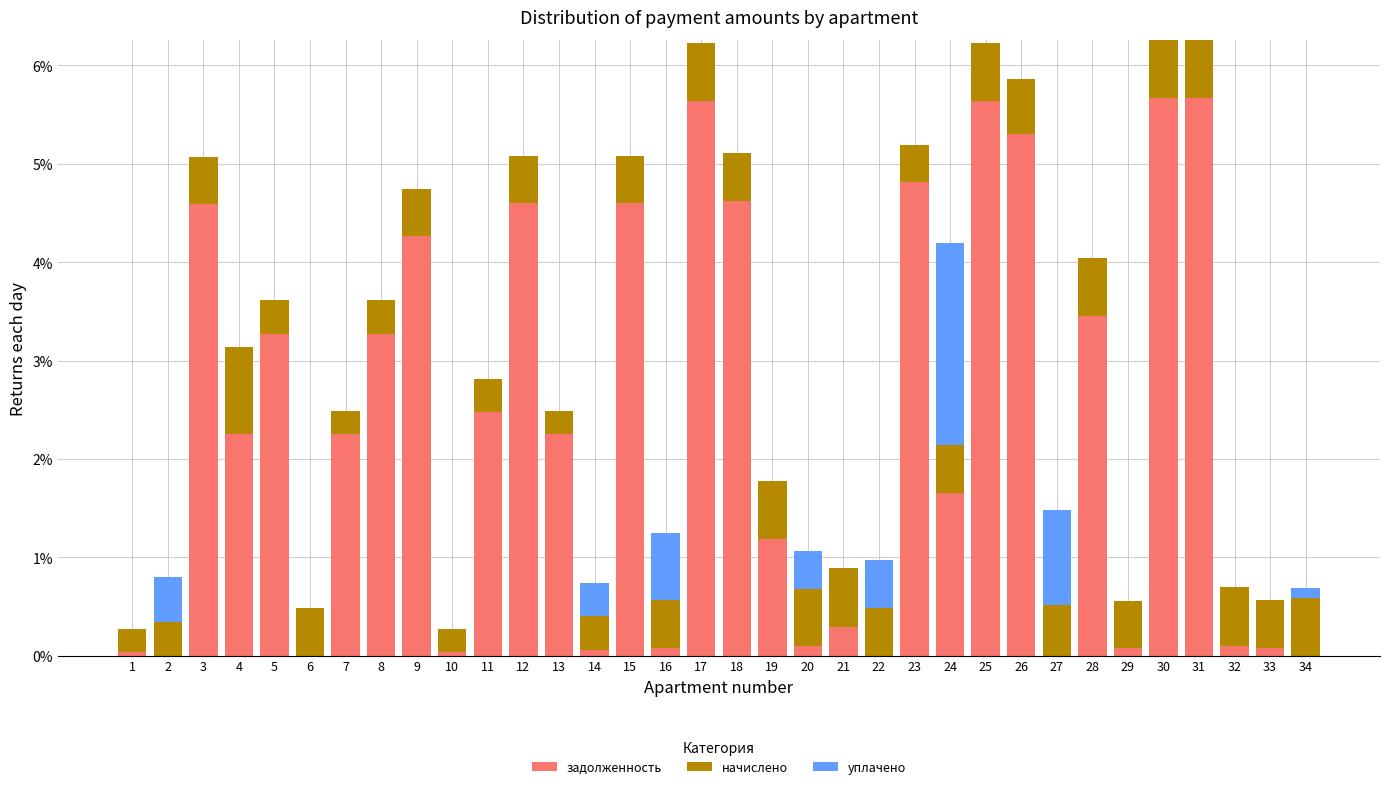

Is it true that задолженность equals 1.2 at 19?

True